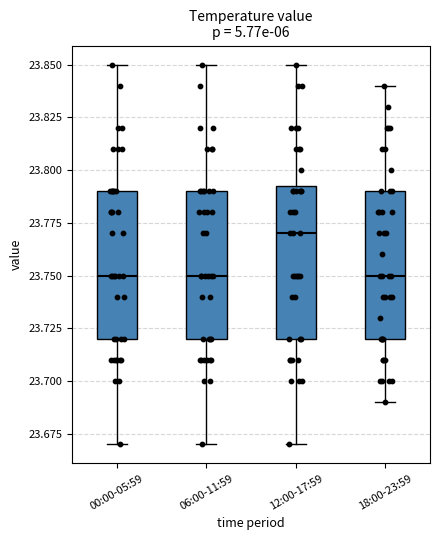

Reading left to right, transcribe this box plot: for each box, give where its median line is, the range the box spans, and where its two whiskers end, as read against the y-axis. The values are not printed on the chart, so give them approximately, as read against the axis.

00:00-05:59: median 23.750, box 23.720 to 23.790, whiskers 23.670 to 23.850
06:00-11:59: median 23.750, box 23.720 to 23.790, whiskers 23.670 to 23.850
12:00-17:59: median 23.770, box 23.720 to 23.795, whiskers 23.670 to 23.850
18:00-23:59: median 23.750, box 23.720 to 23.790, whiskers 23.690 to 23.840